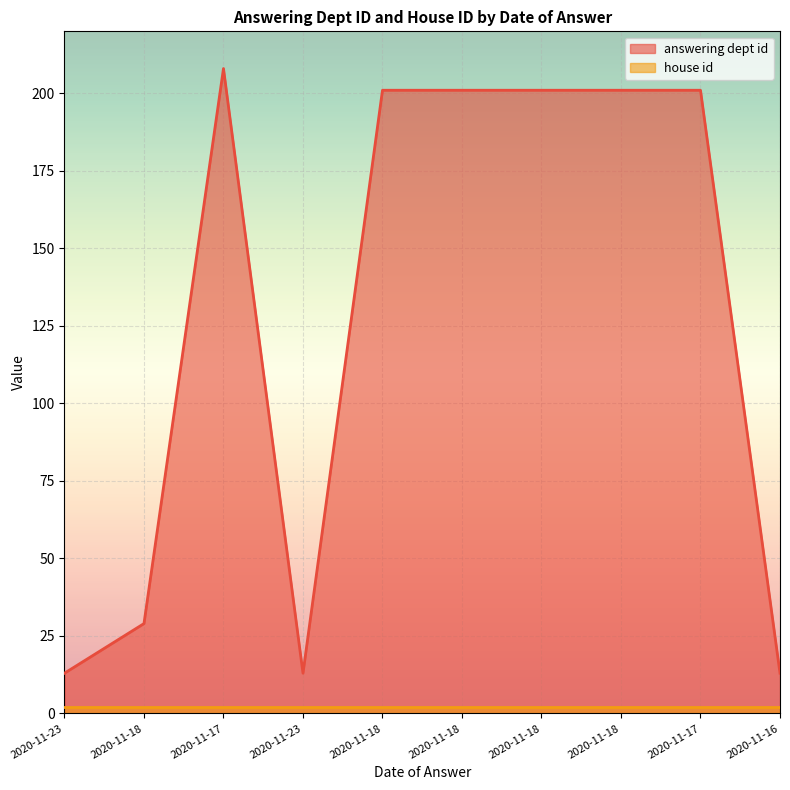

Reading left to right, what are all the values shown in this chart?

13	29	208	13	201	201	201	201	201	13